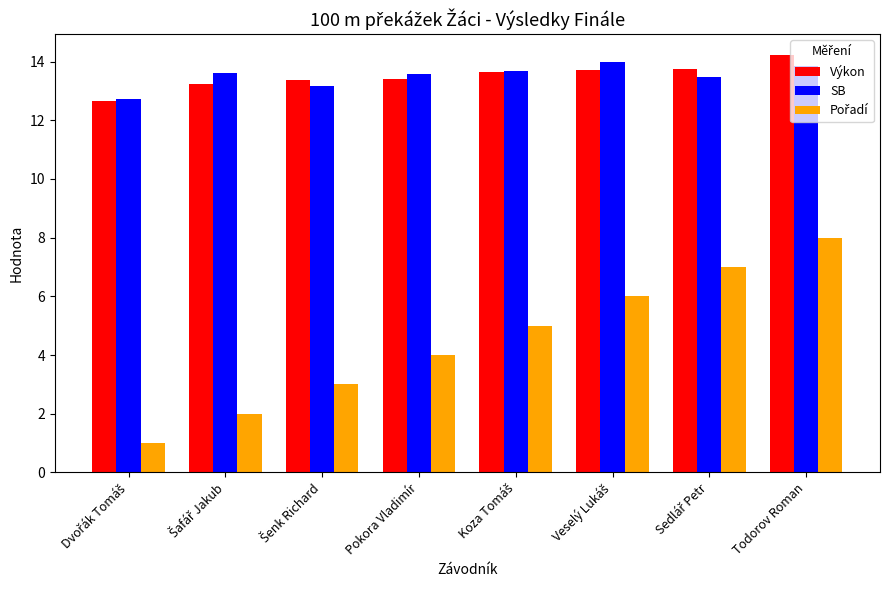

What is the maximum value shown in the chart?

14.2